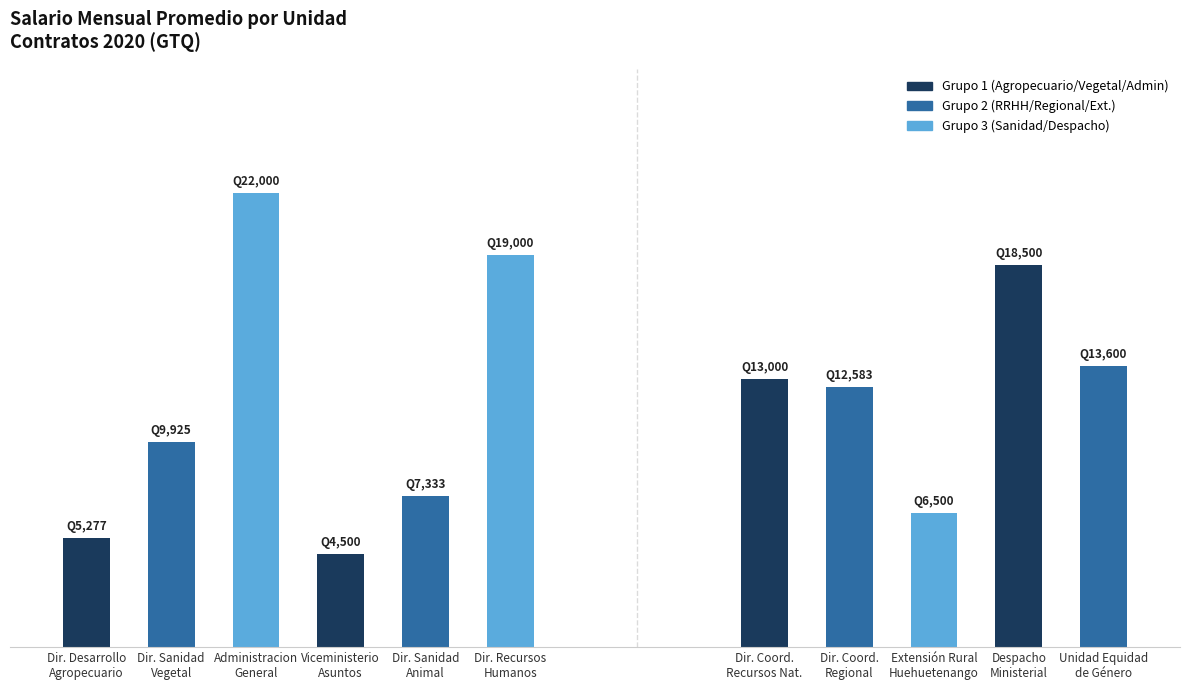

What position from the left is Direccion De Sanidad Vegetal?

2